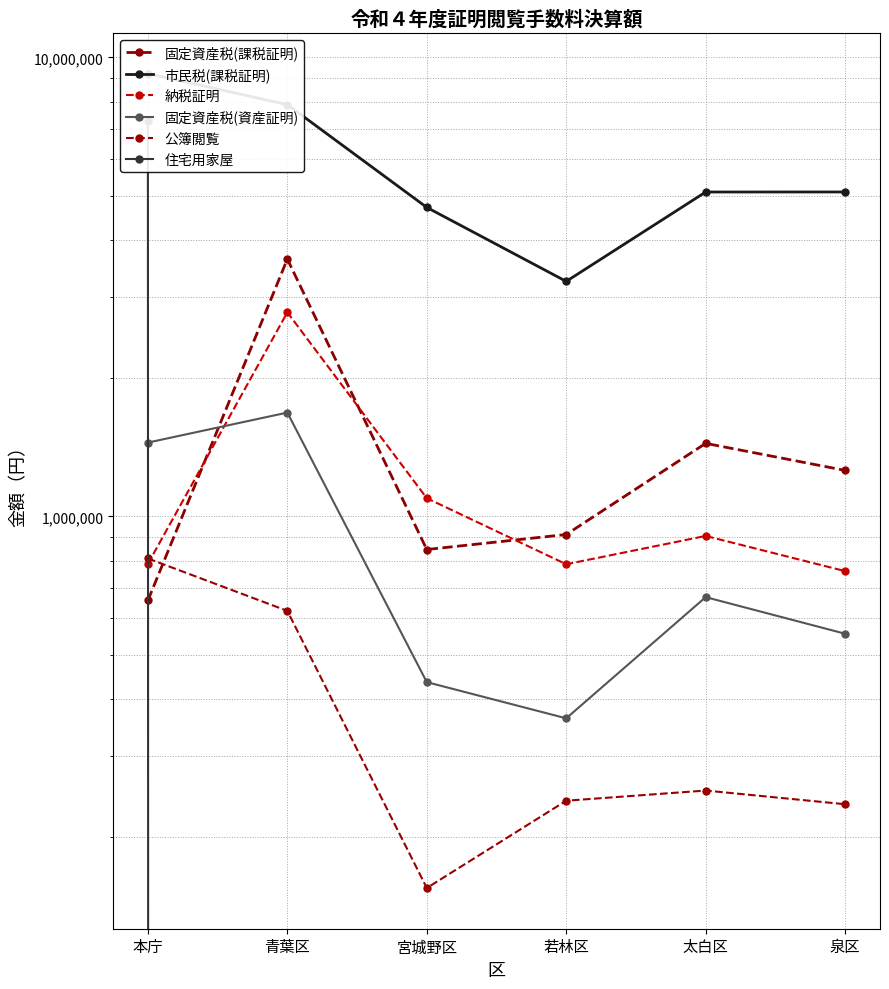

Between which two adjacent categories do 納税証明 and 住宅用家屋 first intersect?

本庁 and 青葉区